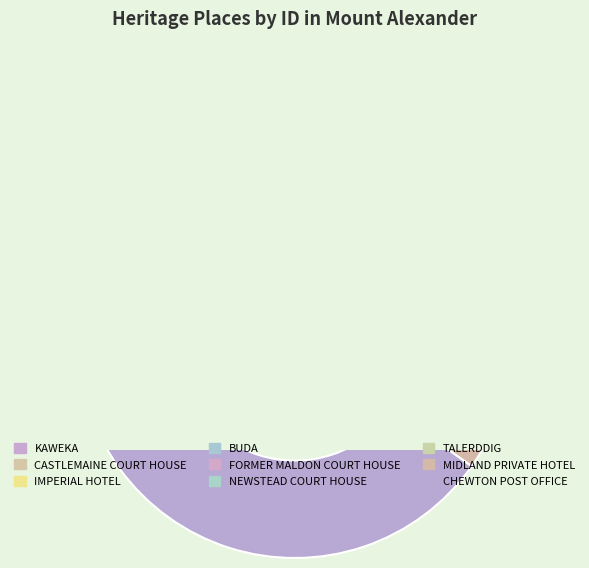

What percentage is NOT represented by NEWSTEAD COURT HOUSE?

92.4%